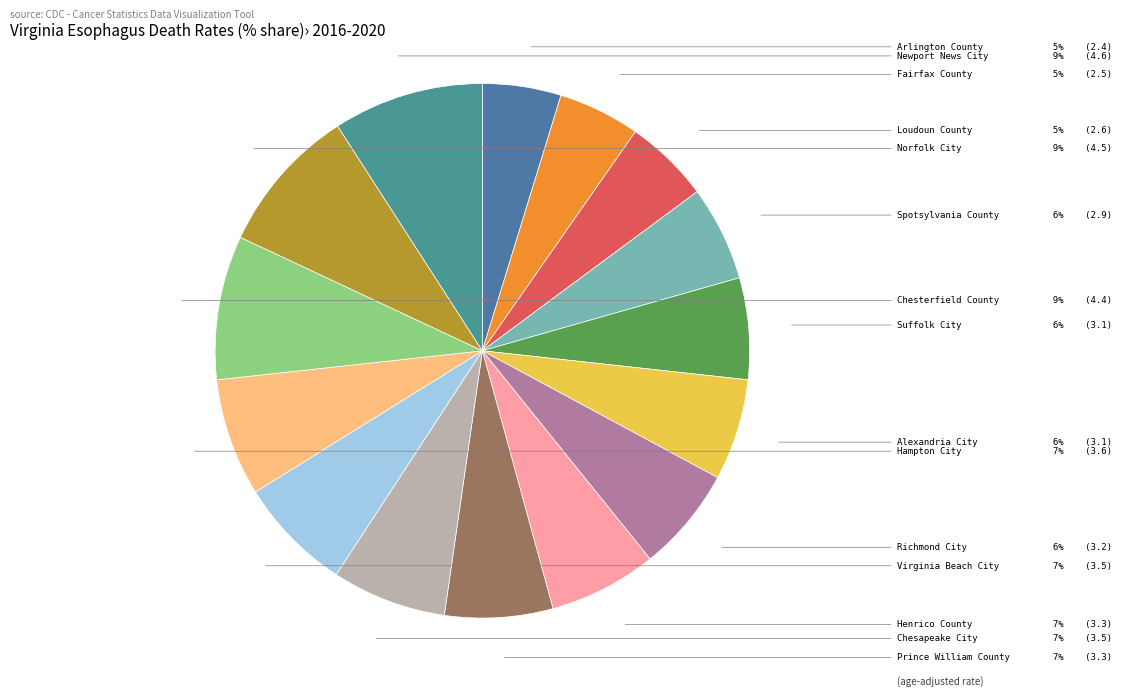

Combined, do Richmond City and Alexandria City account for over 50%?

No